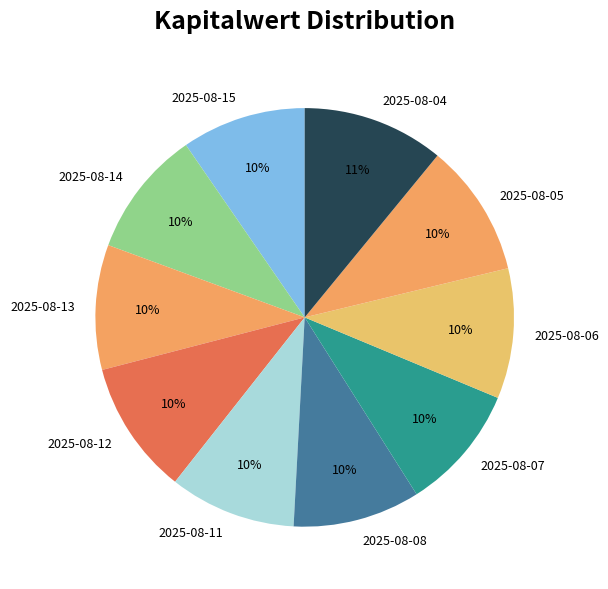

Is it true that 2025-08-14 is 15% of the pie?

False